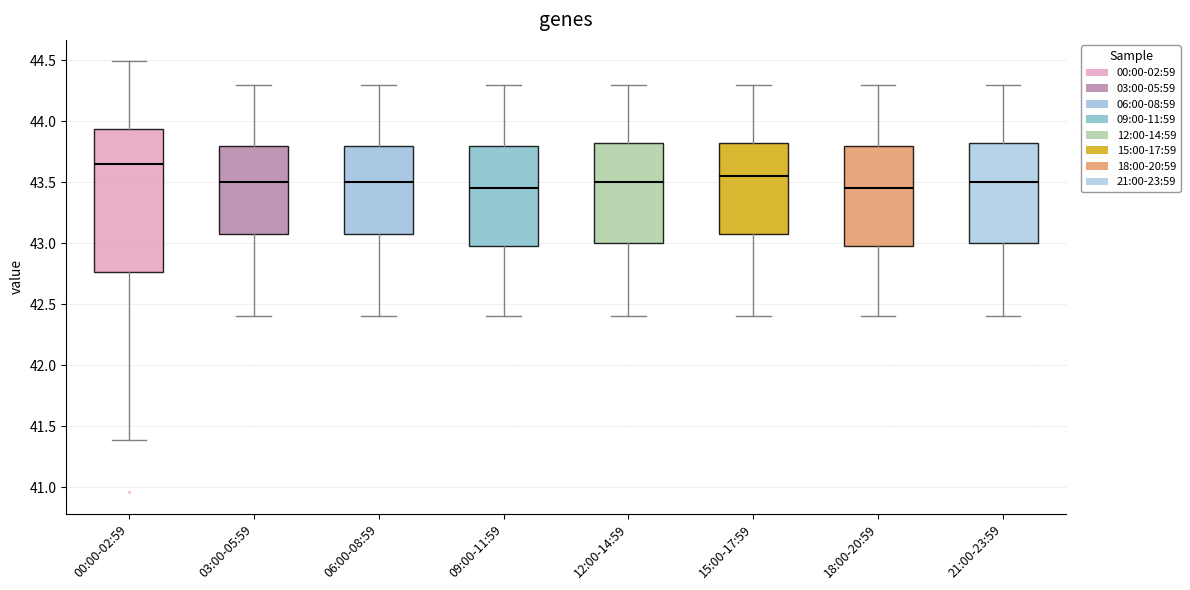

Which box is the tallest, from its lower edge to its upper edge?

00:00-02:59